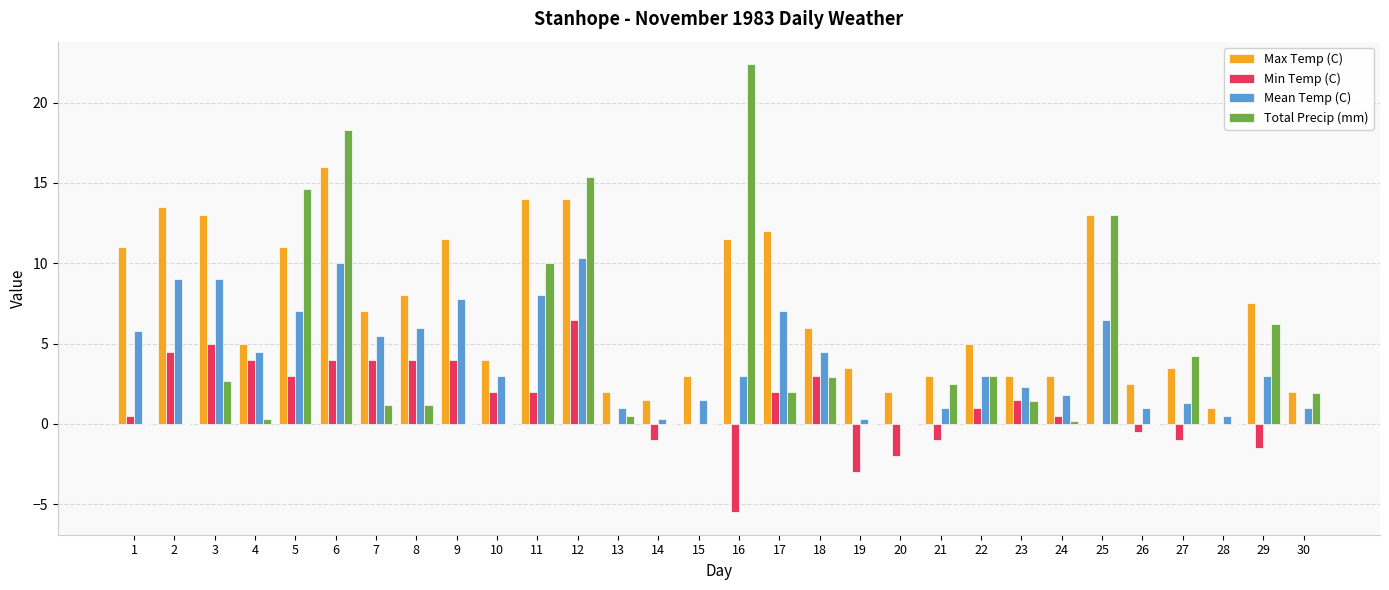

Count the number of data series in this chart.

4